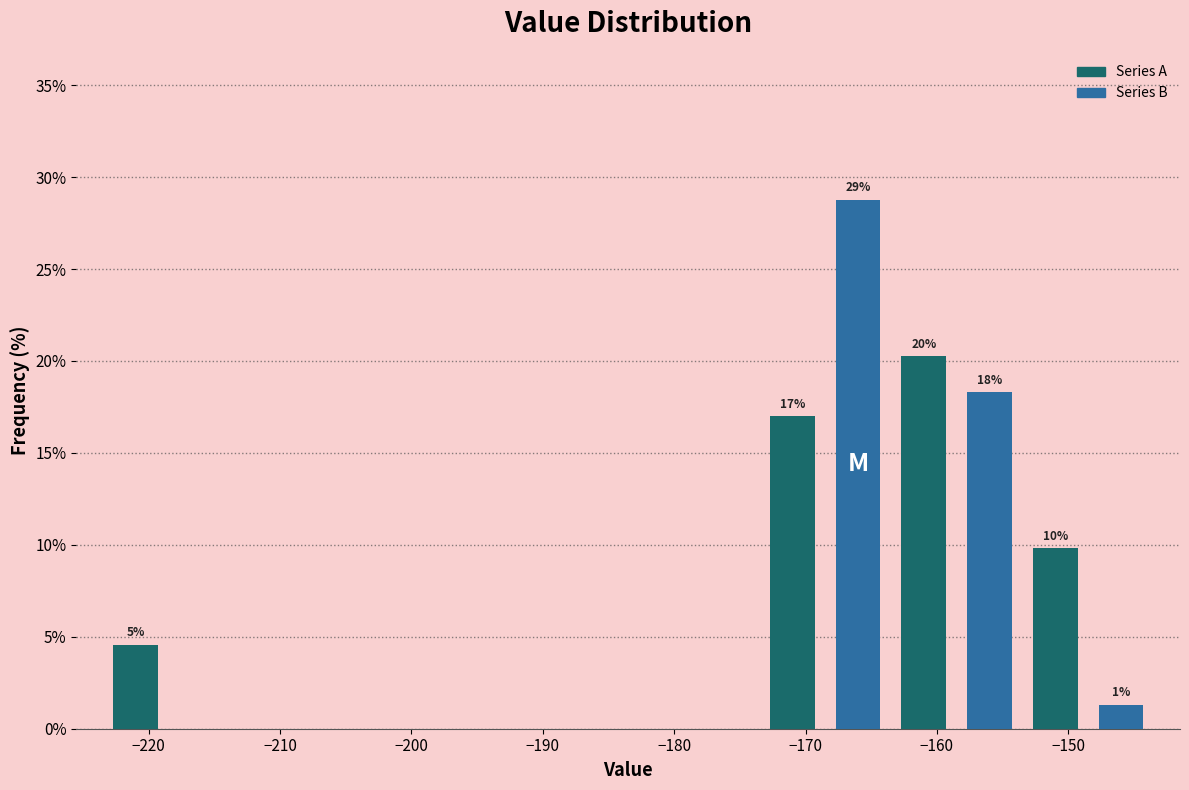

Reading left to right, transcribe all the data shown in this chart.

Series A: −220=4.6	−210=0.0	−200=0.0	−190=0.0	−180=0.0	−170=17.0	−160=20.3	−150=9.8
Series B: −220=0.0	−210=0.0	−200=0.0	−190=0.0	−180=0.0	−170=28.8	−160=18.3	−150=1.3